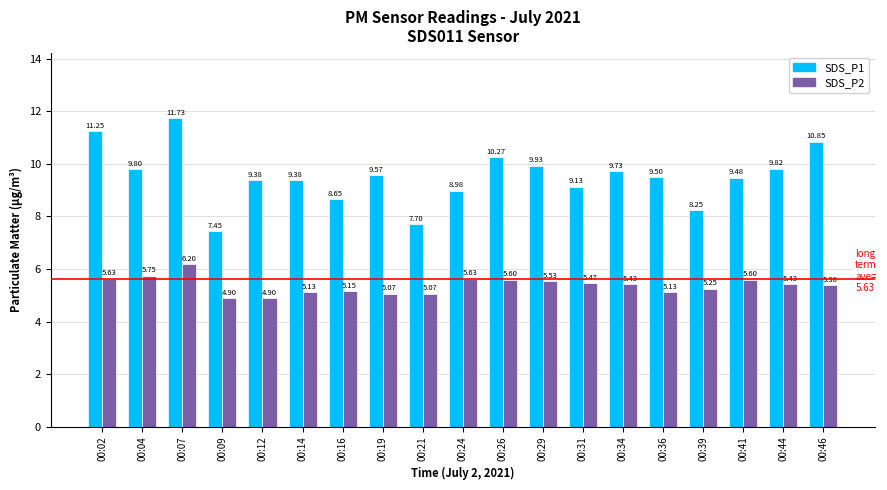

What is the maximum value shown in the chart?

11.7